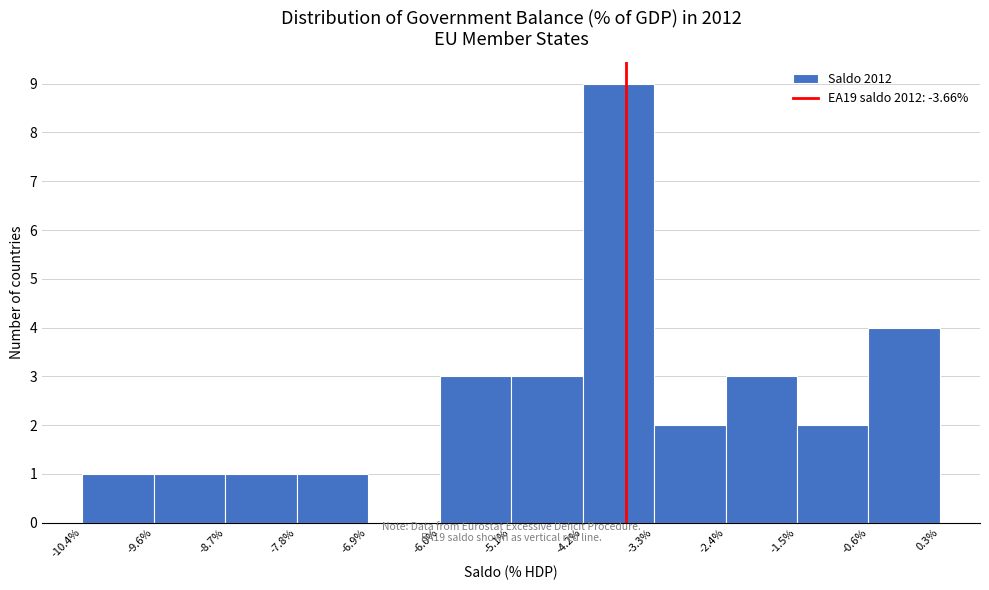

What is the height of the bar covering -8.7% to -7.8% on the x-axis? The values are not printed on the chart, so give them approximately, as read against the axis.

1